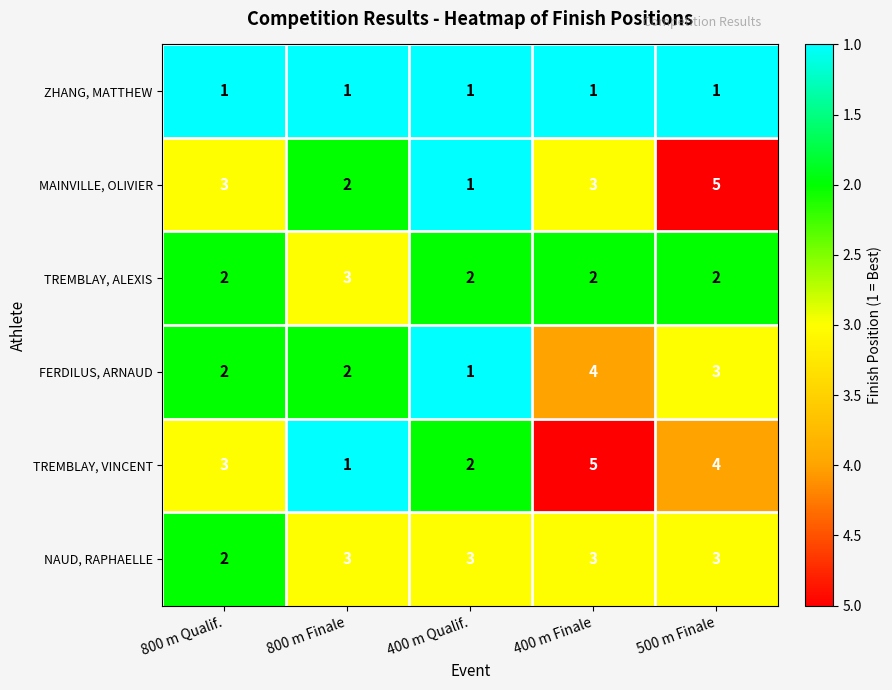

Reading right to left, list all the values displayed in this chart.

ZHANG, MATTHEW: 1	1	1	1	1
MAINVILLE, OLIVIER: 5	3	1	2	3
TREMBLAY, ALEXIS: 2	2	2	3	2
FERDILUS, ARNAUD: 3	4	1	2	2
TREMBLAY, VINCENT: 4	5	2	1	3
NAUD, RAPHAELLE: 3	3	3	3	2